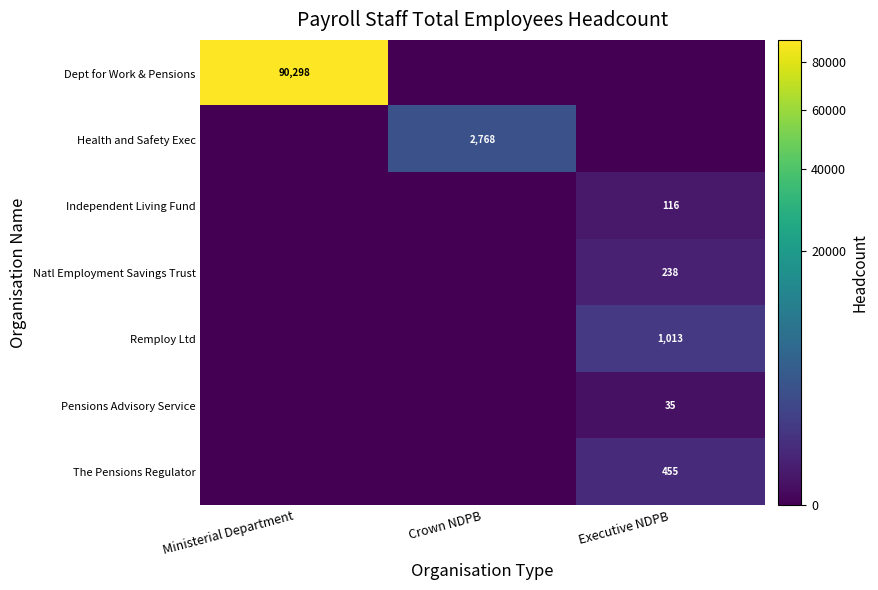

The value of The Pensions Regulator at Executive NDPB is 455. True or false?

True